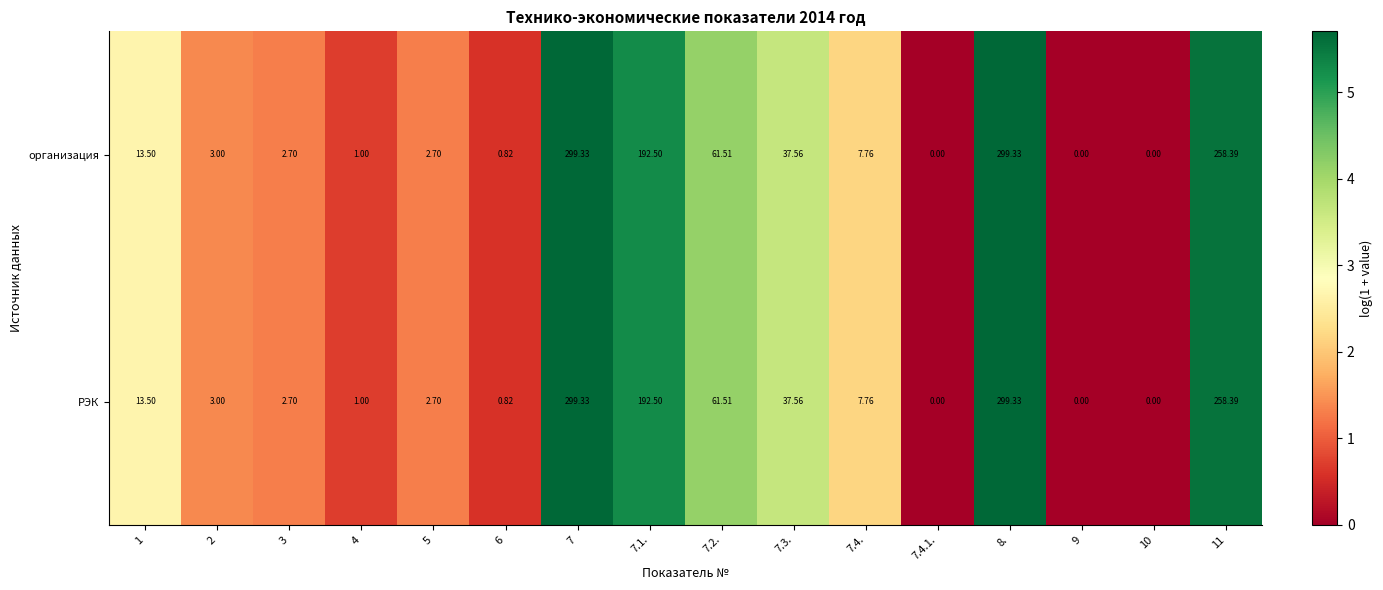

Is the value of РЭК at 4 greater than the value of организация at 6?

Yes